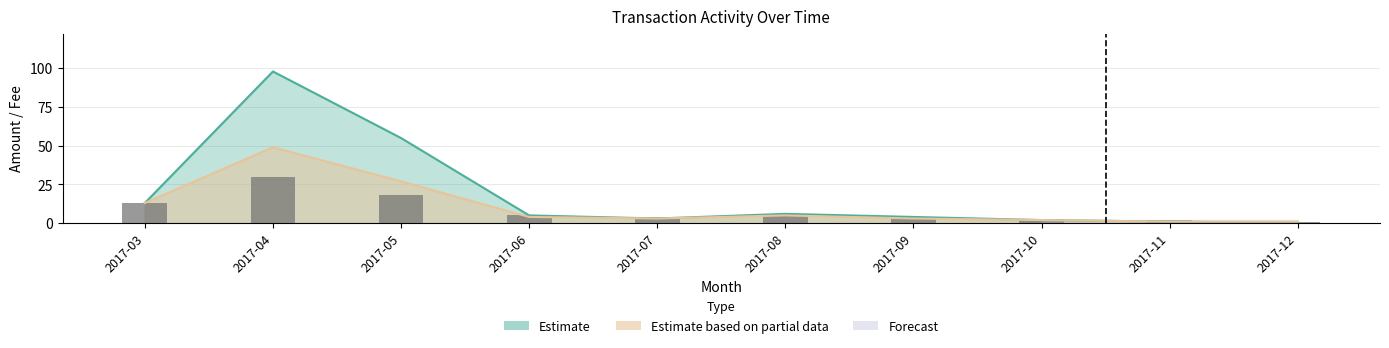

Are the bars horizontal?

No